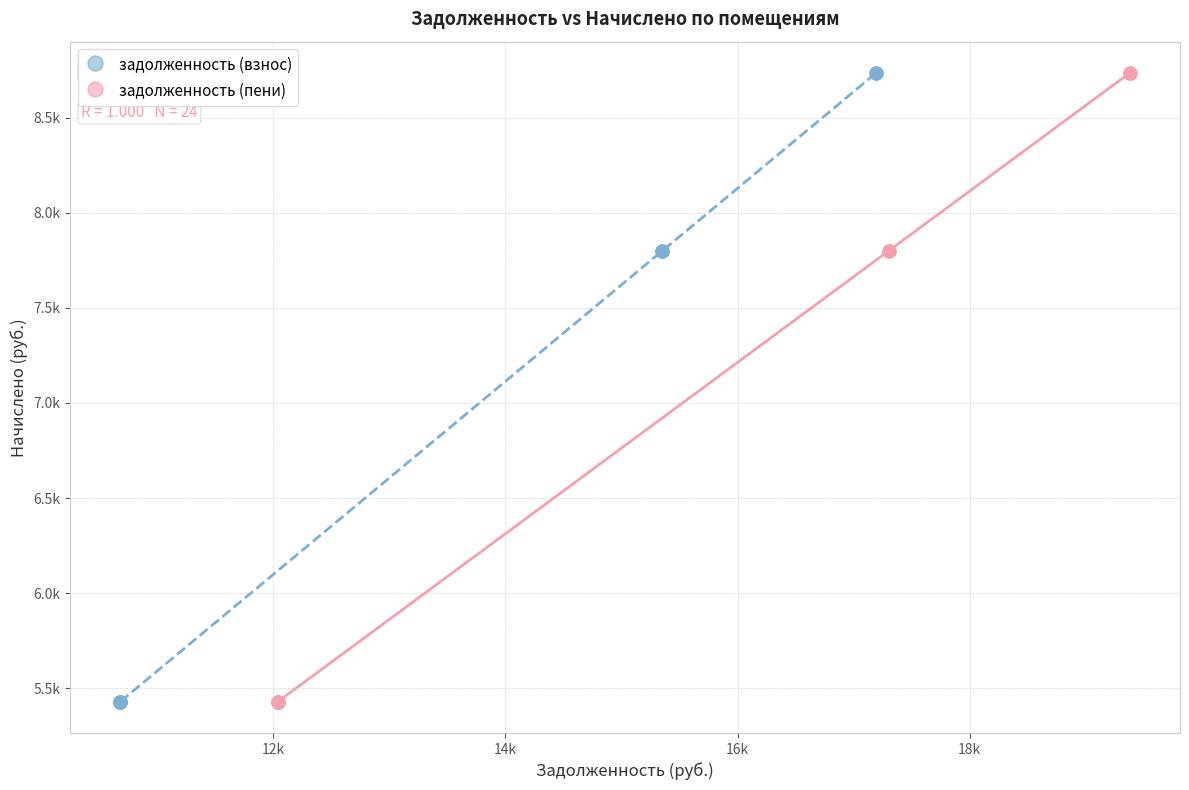

What are all the series names shown in the legend?

задолженность (взнос), задолженность (пени)